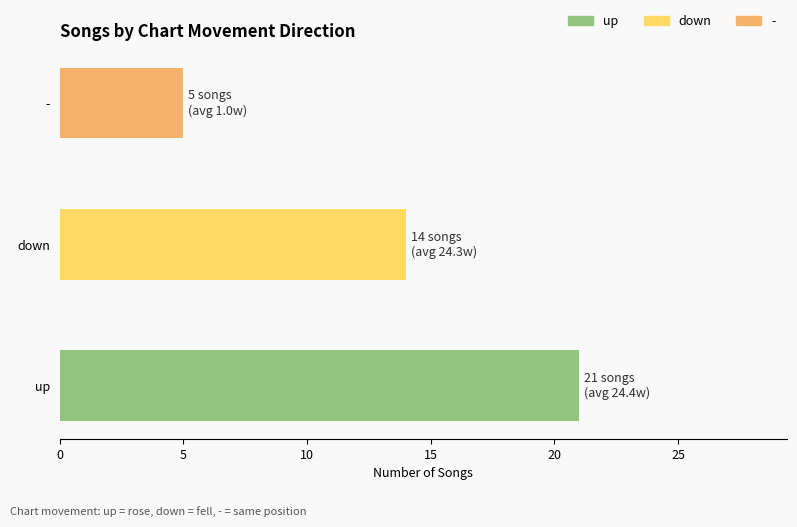

Rank the categories by value from highest to lowest.

up, down, -